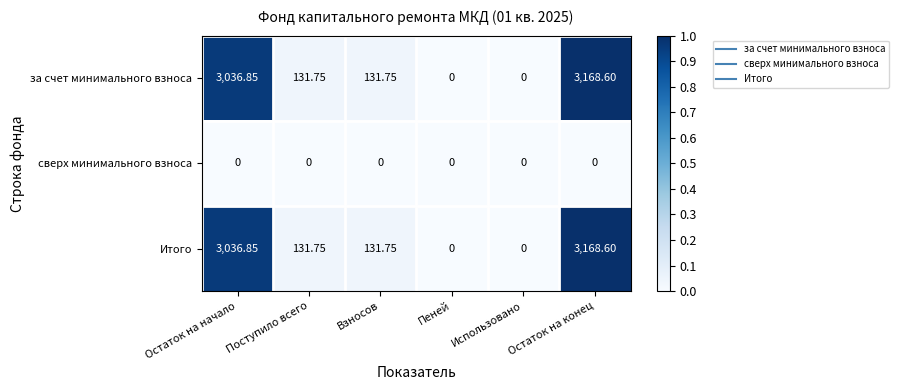

At which category is the sum across all series the highest?

Остаток на конец